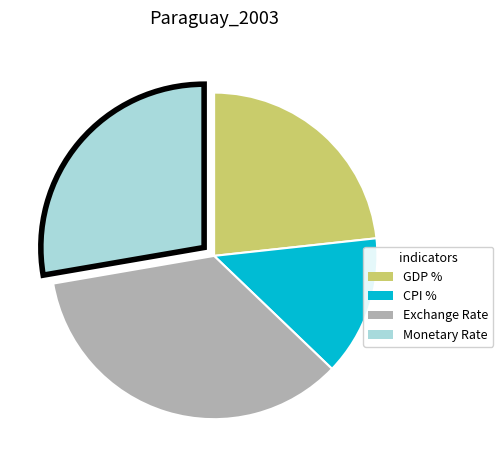

Is there any slice that represents more than half of the pie?

No